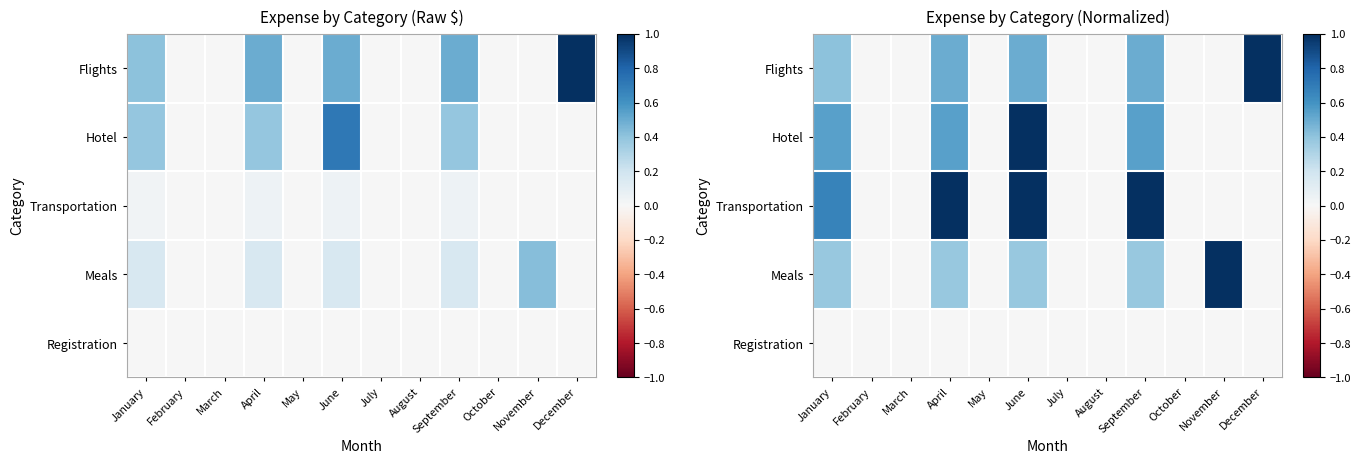

Which series has the widest spread of values?

Flights